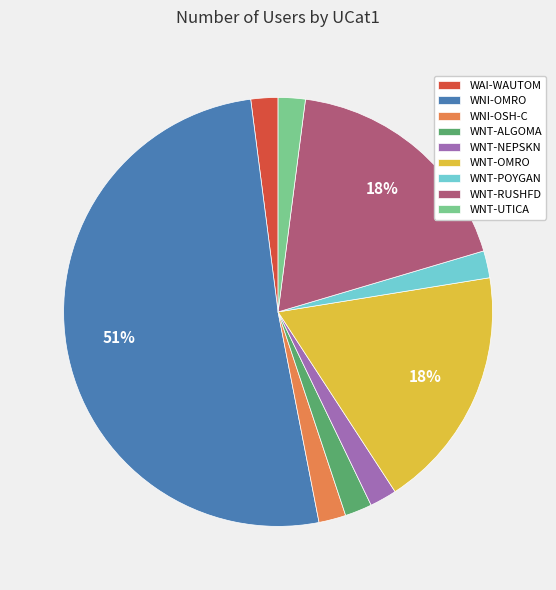

Which category has the biggest portion of the pie?

WNI-OMRO